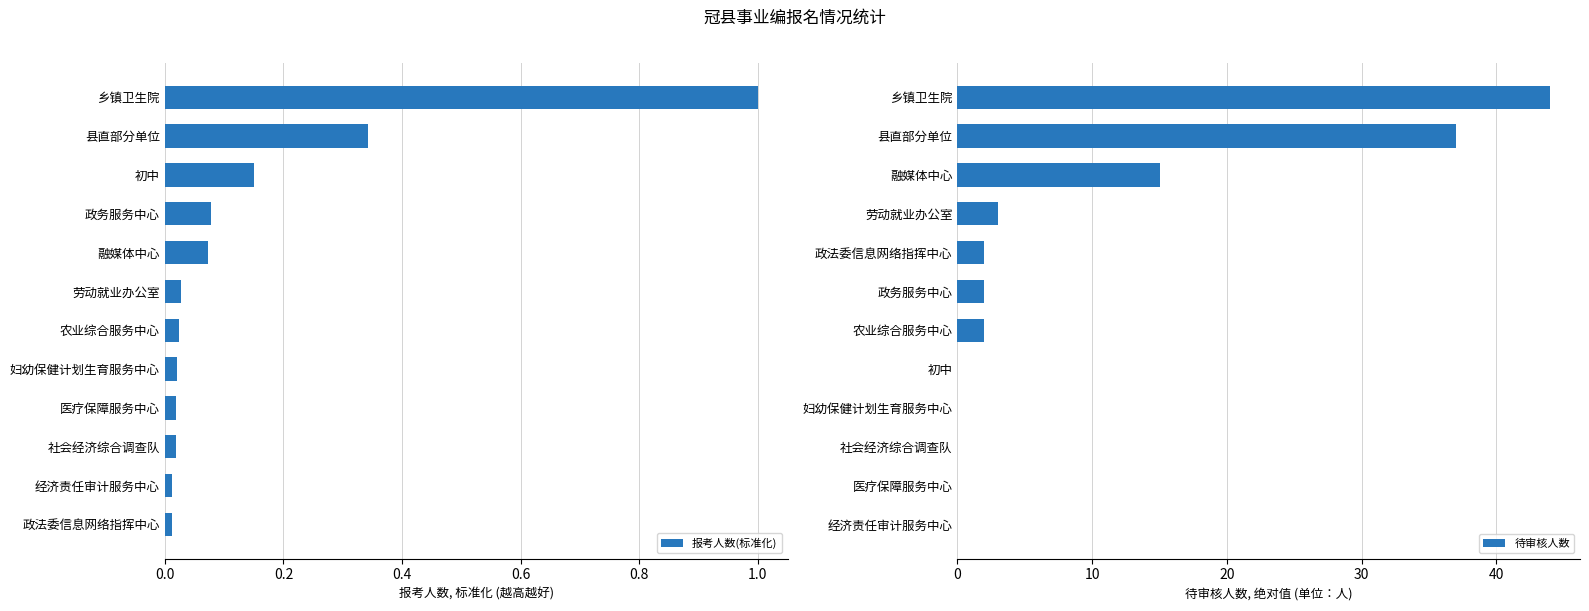

The 报考人数(标准化) series shows 0.0 at 政务服务中心. True or false?

False